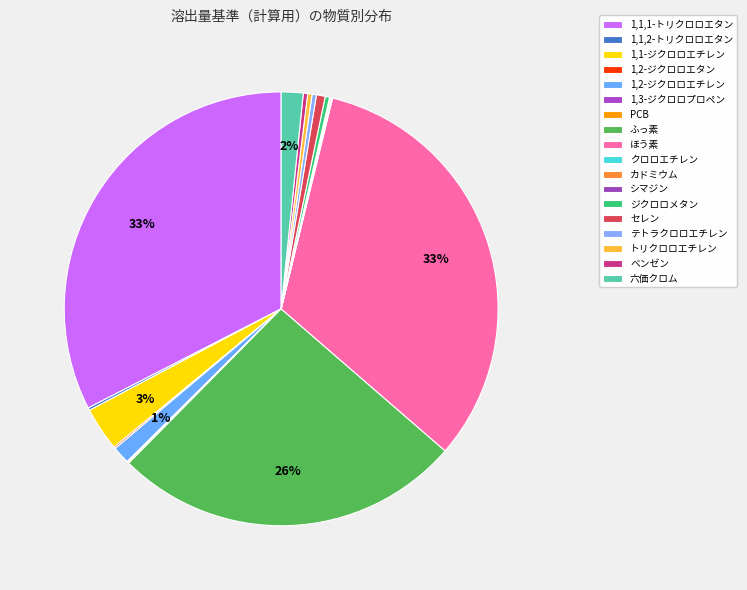

Which category has the biggest portion of the pie?

1,1,1-トリクロロエタン